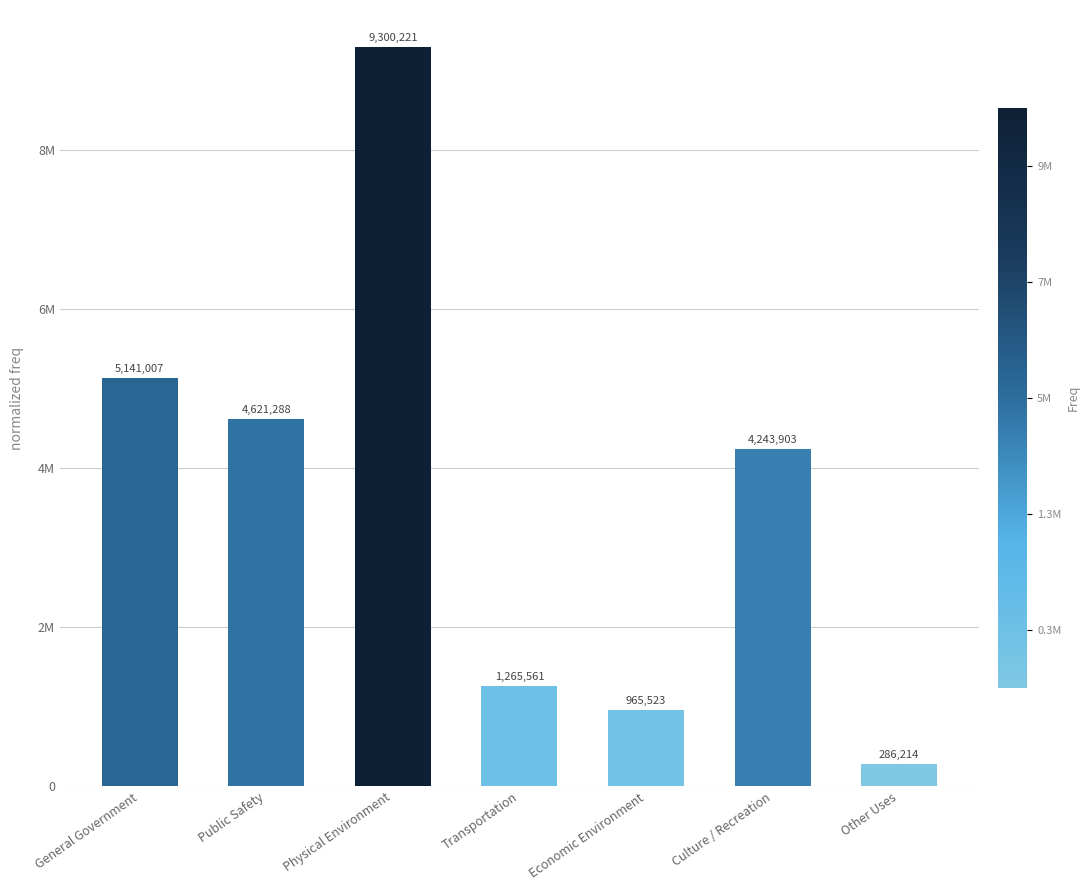

Does the chart contain any negative values?

No